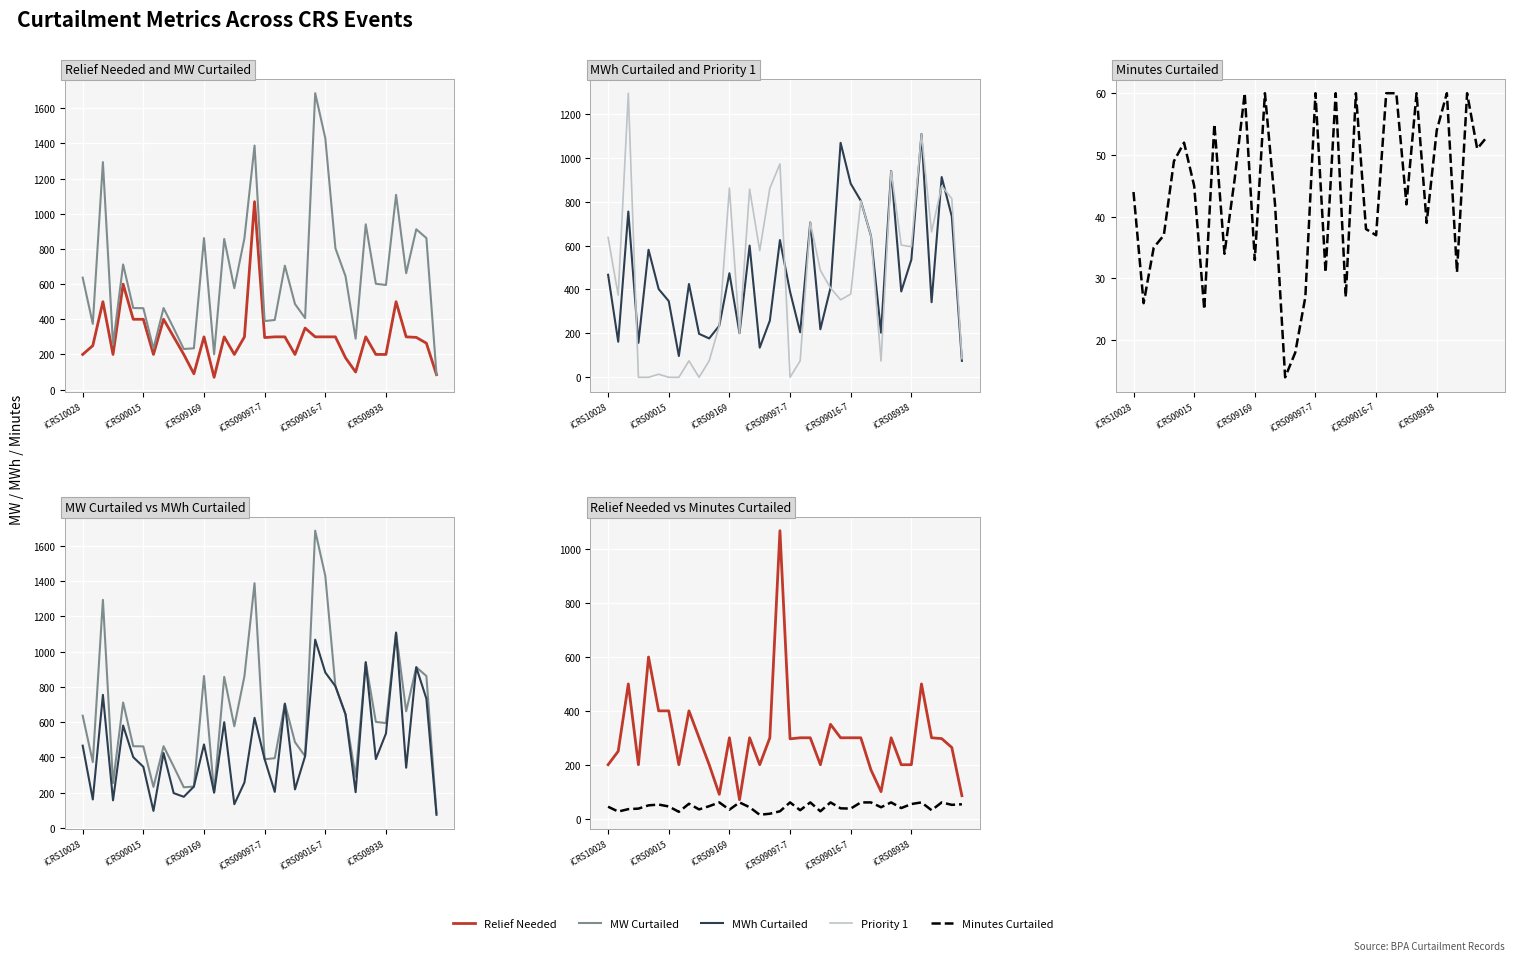

How many interior local valleys does the Priority 1 series have?

9